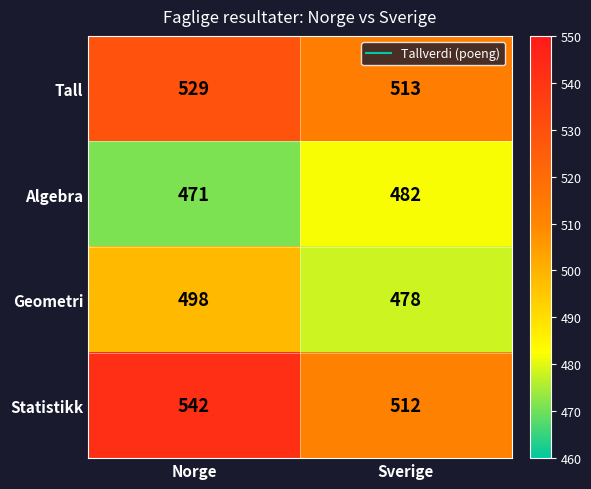

Reading left to right, extract all data points from this chart.

Tall: 529	513
Algebra: 471	482
Geometri: 498	478
Statistikk: 542	512